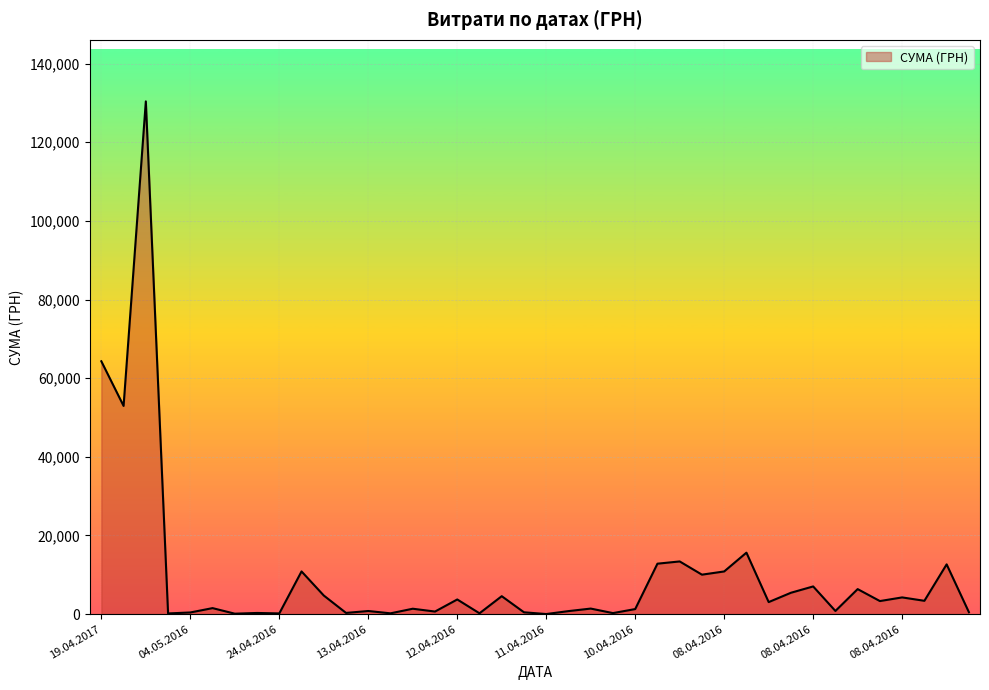

True or false: there are more than 1 points higher than both neighbors.

True